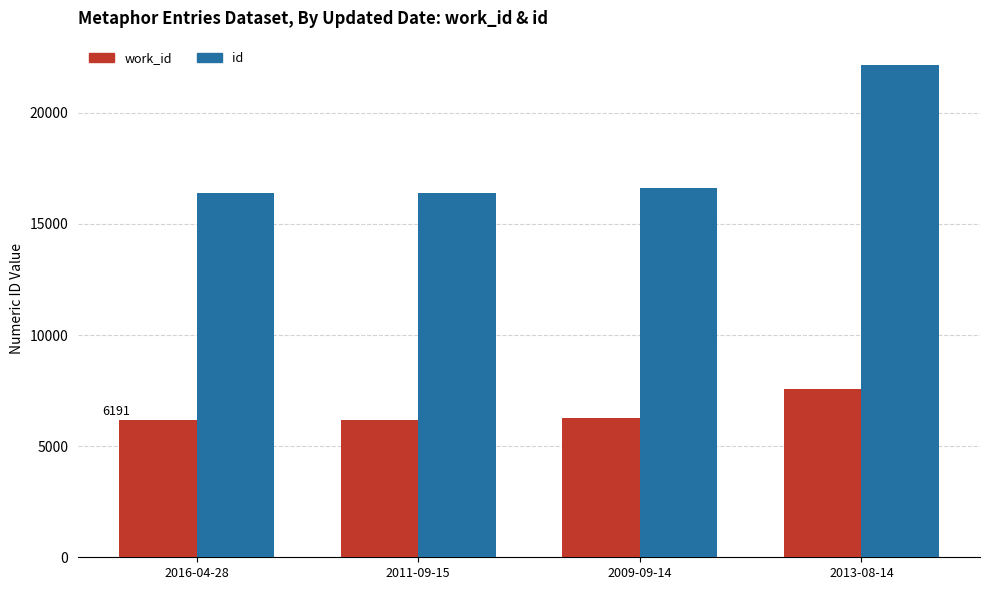

What is the label of the 1st bar from the left?

2016-04-28